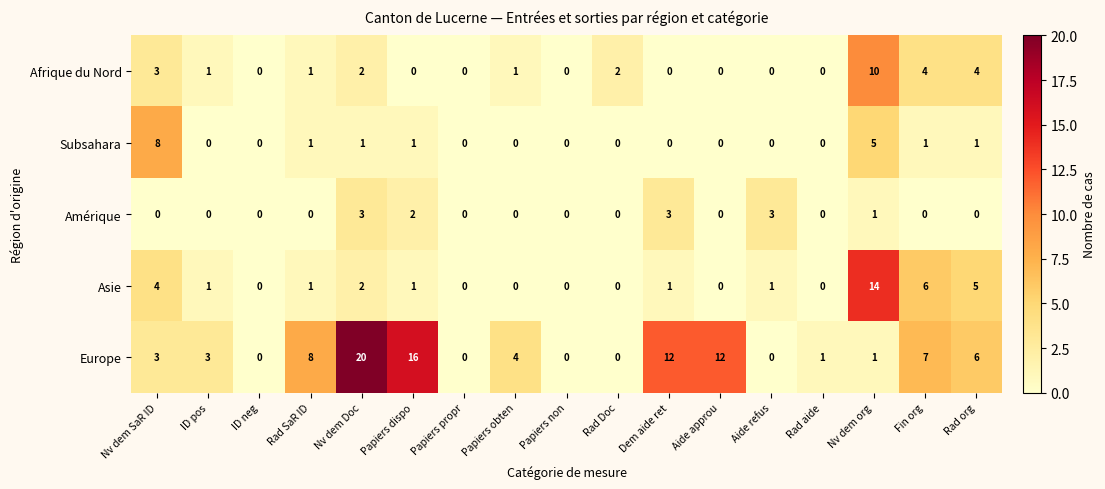

True or false: Asie has a value of 2 at Nv dem Doc.

True